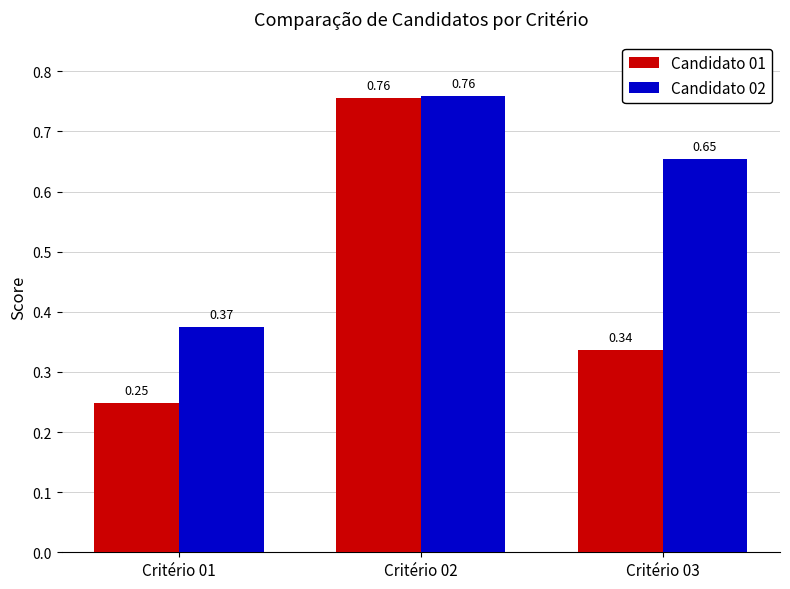

What is the difference between the highest and lowest values at Critério 01?

0.1